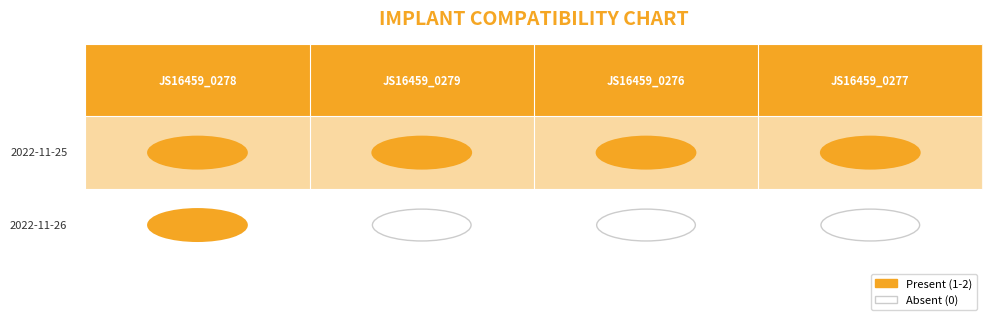

Reading left to right, extract all data points from this chart.

2022-11-25: 0=1	1=2	2=2	3=2
2022-11-26: 0=1	1=0	2=0	3=0